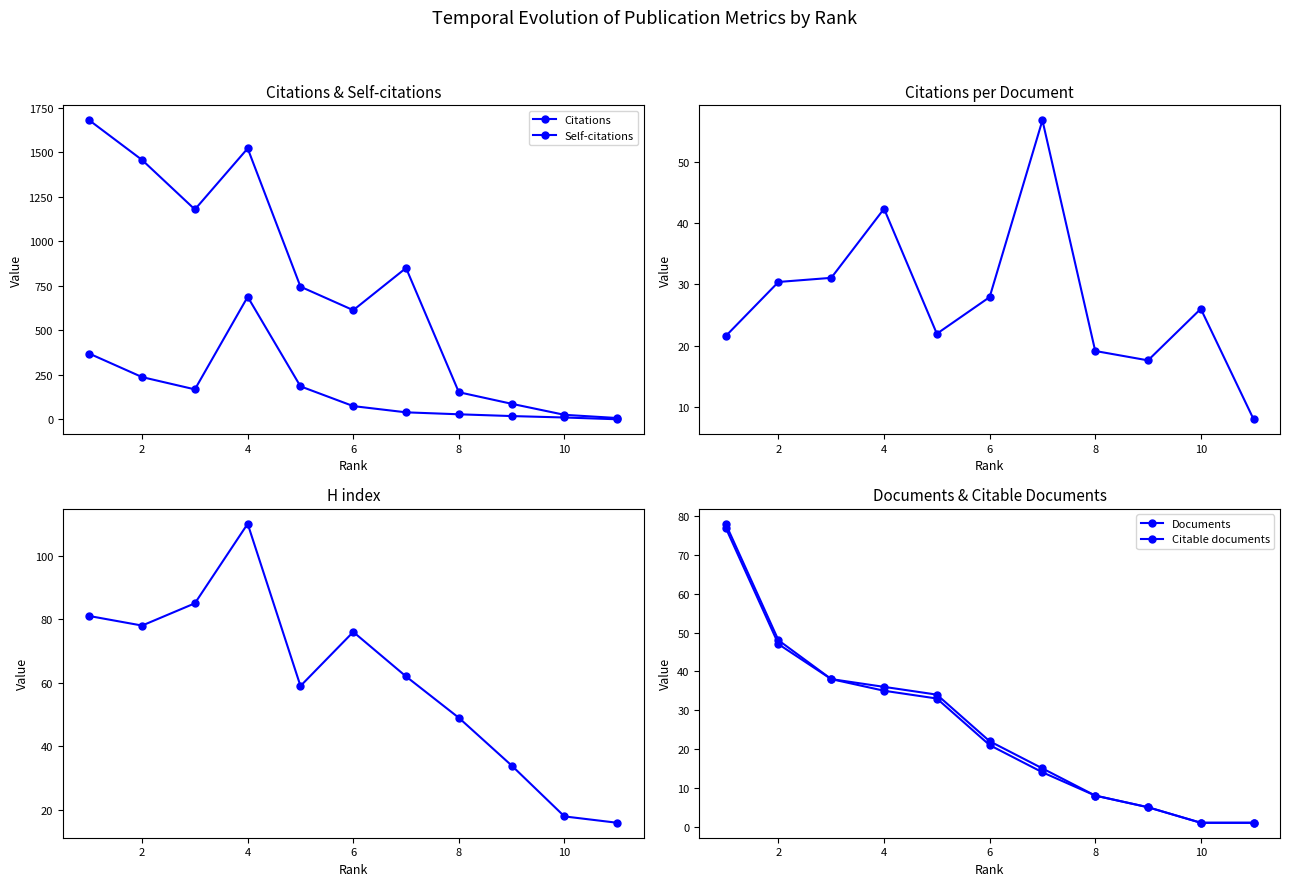

How many times do Documents and Citations per document cross each other?

3